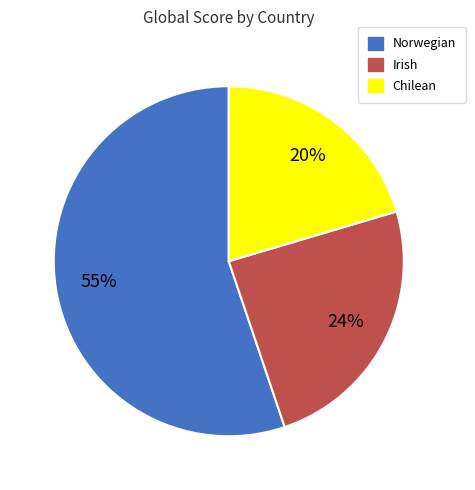

What percentage is the Chilean slice, to the nearest percent?

20%